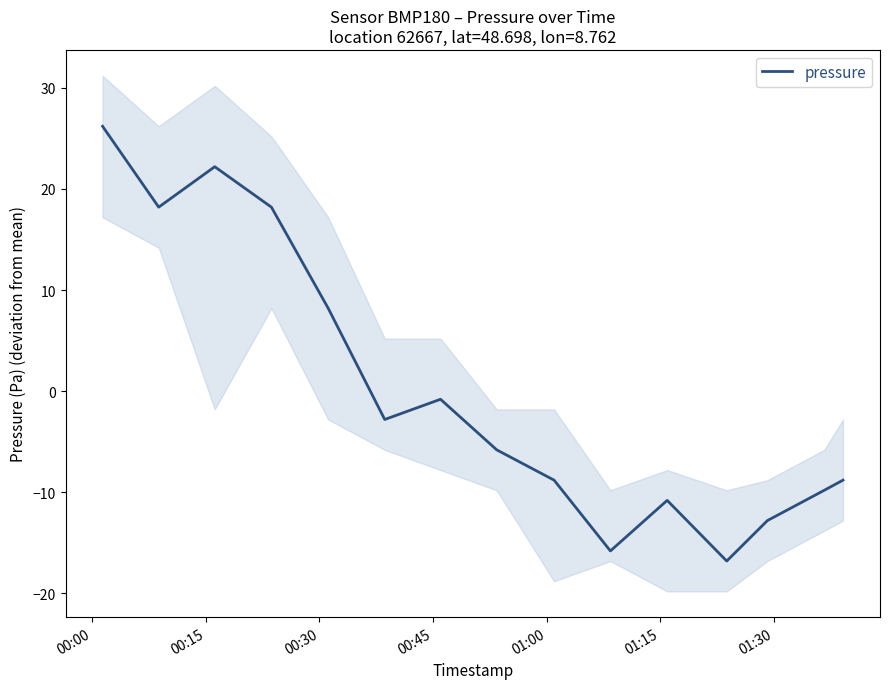

What is the maximum value for pressure?

26.2